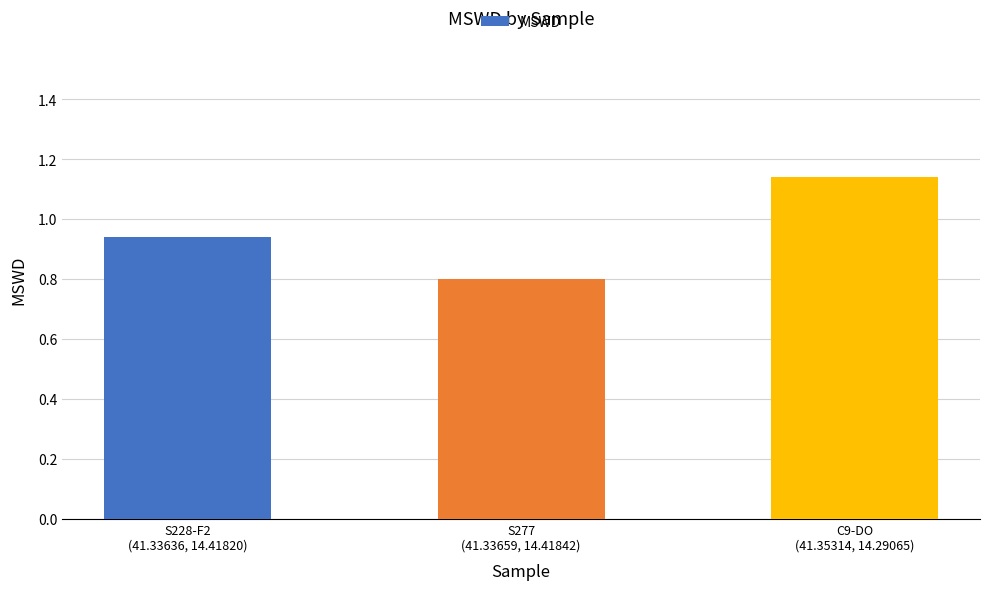

What is the difference between the maximum and minimum values?

0.3